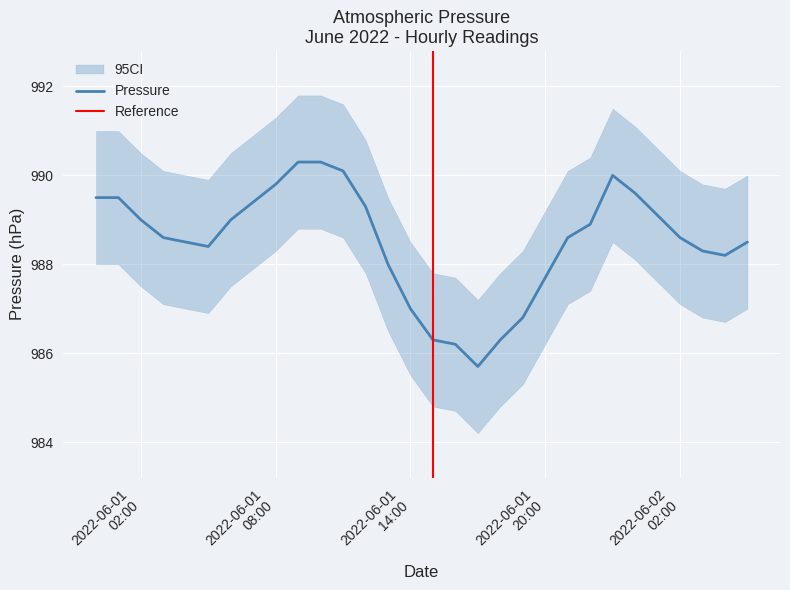

True or false: the data has more than 1 interior local peaks.

False